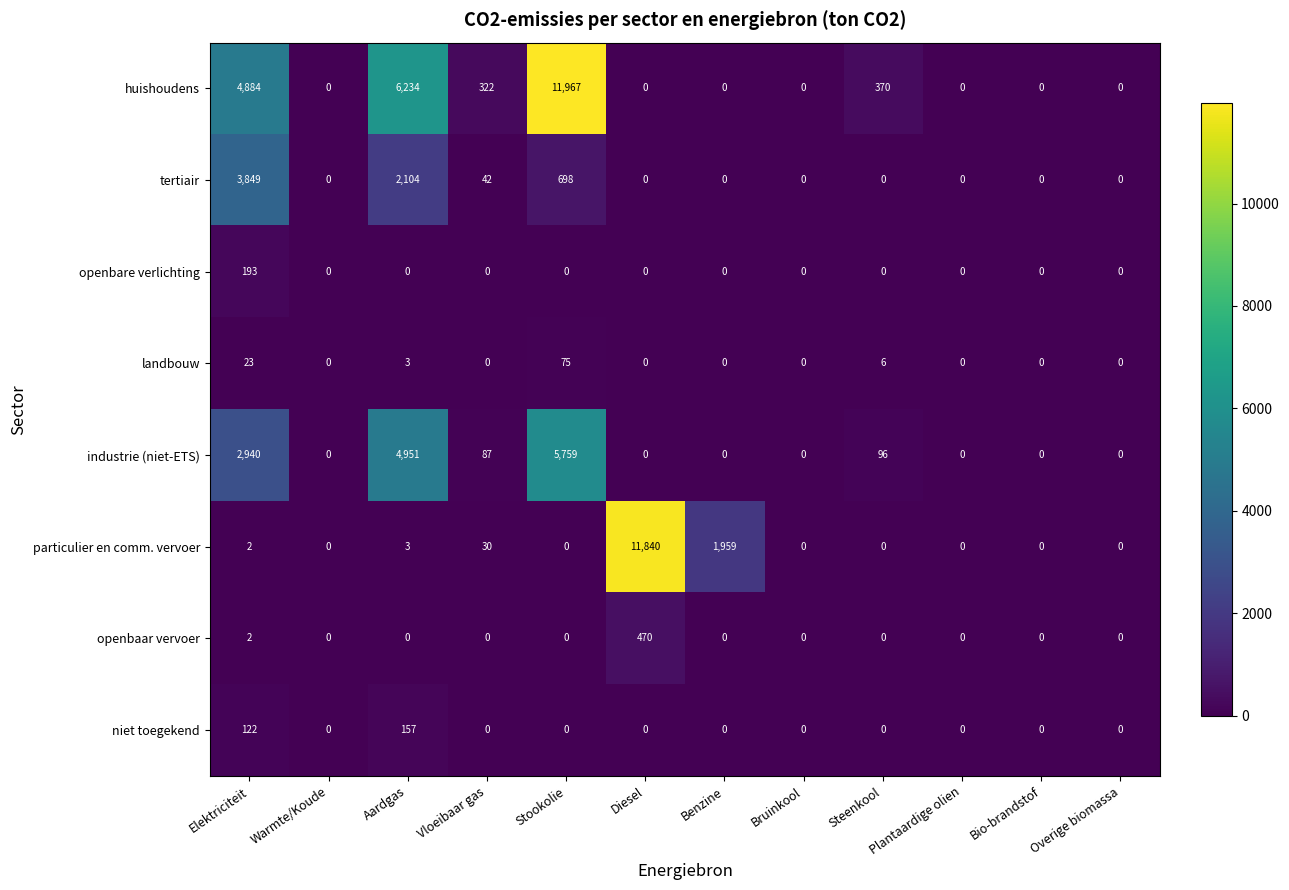

How many data points does each series have?

12